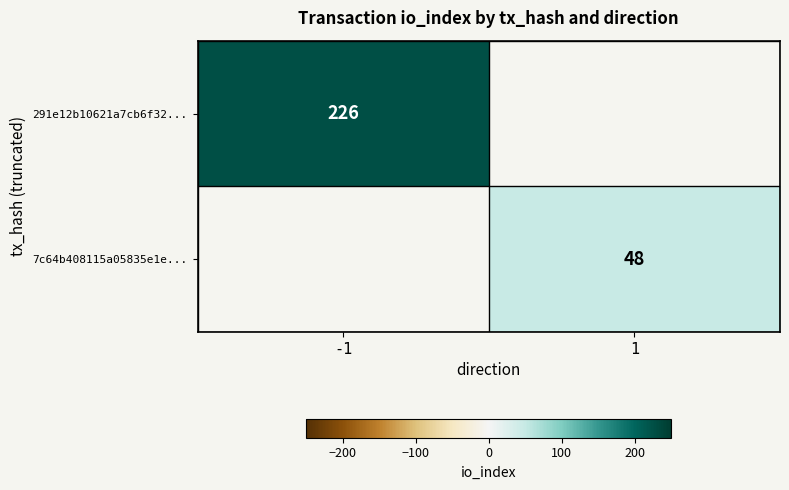

At how many categories does at least one series exceed 195?

1